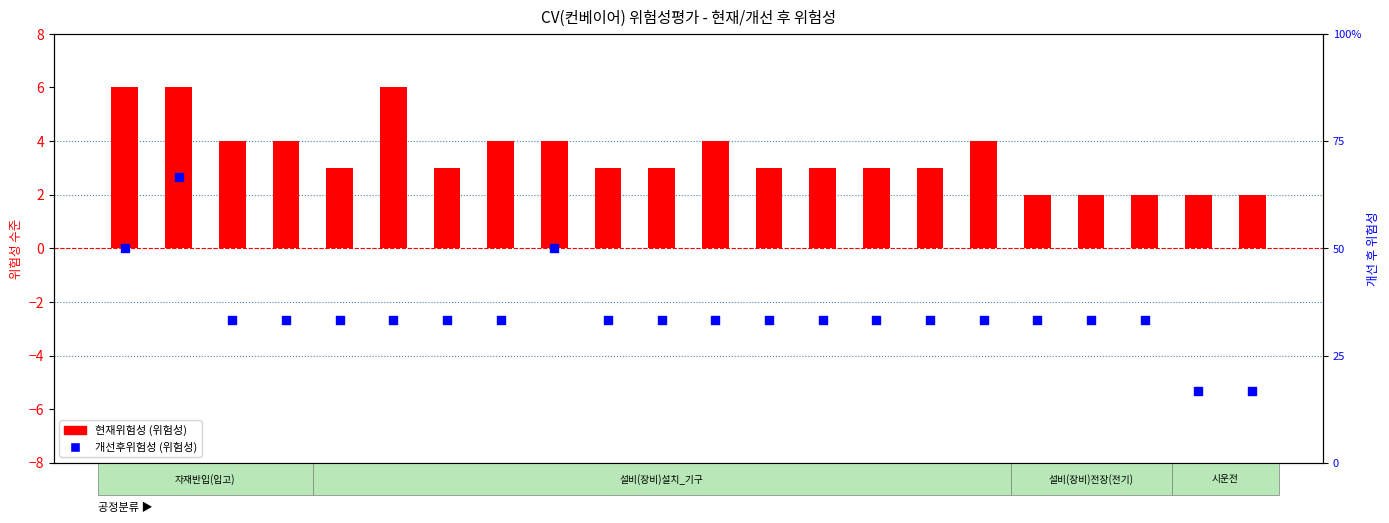

What are all the series names shown in the legend?

현재위험성 (위험성), 개선후위험성 (위험성)